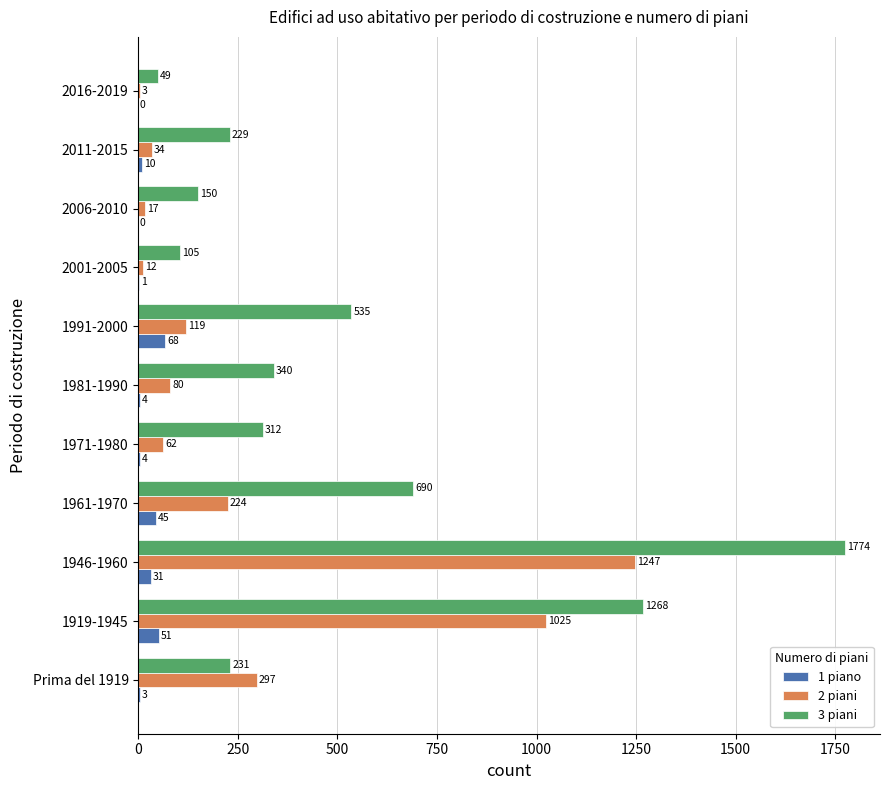

What value does the 1 piano series have at 1971-1980, to the nearest 5?

5